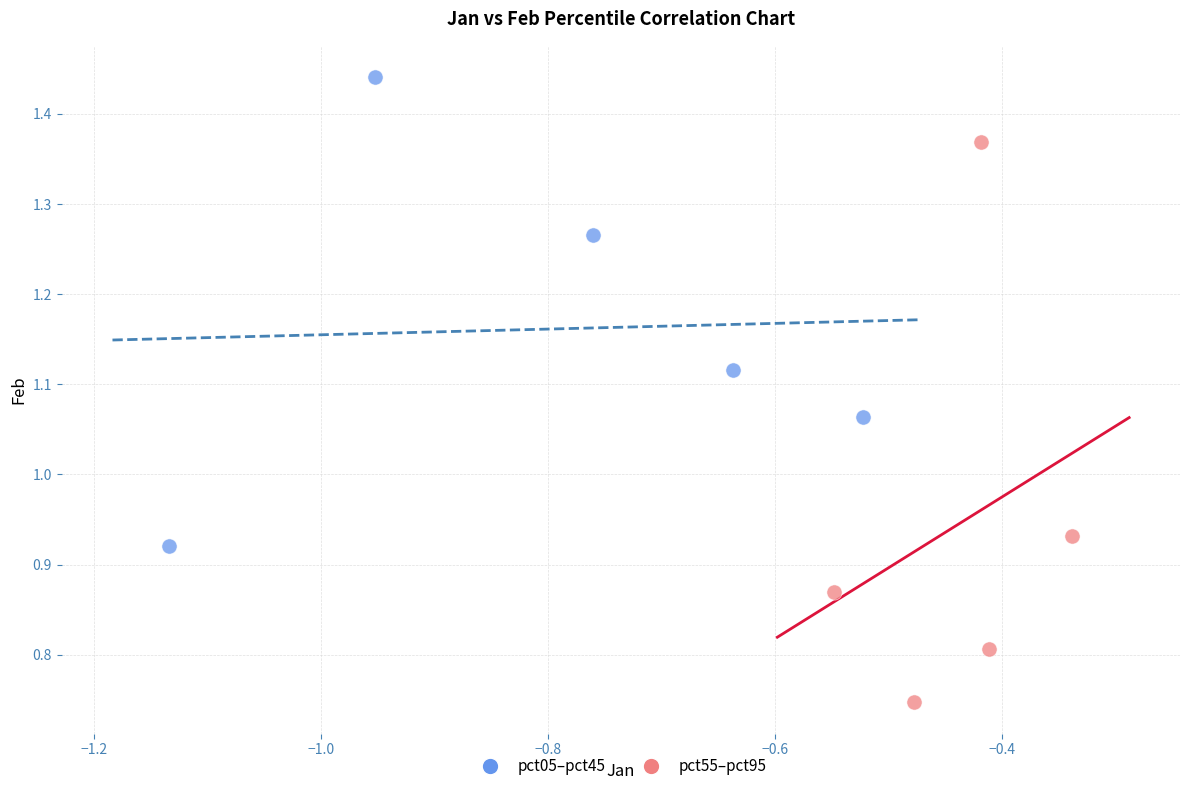

What are all the series names shown in the legend?

pct05–pct45, pct55–pct95